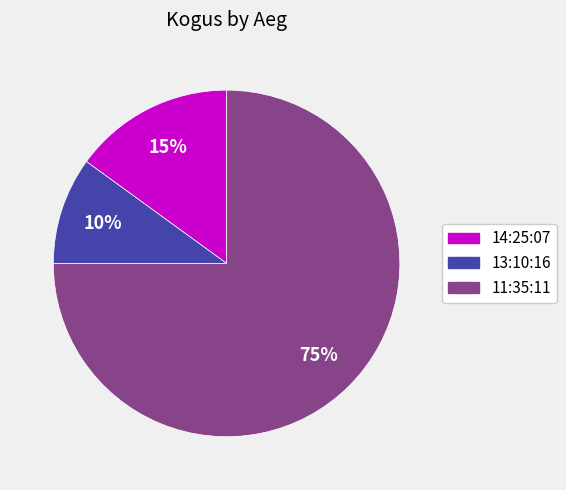

True or false: 11:35:11 accounts for 75% of the total.

True